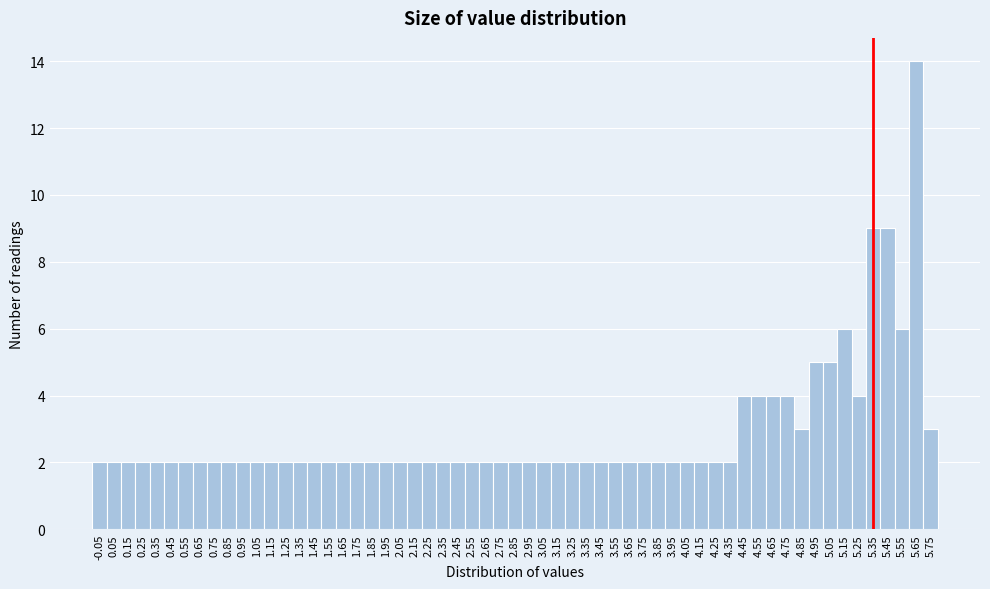

How tall is the bar that spans 5.65 to 5.75 on the x-axis? The values are not printed on the chart, so give them approximately, as read against the axis.

14